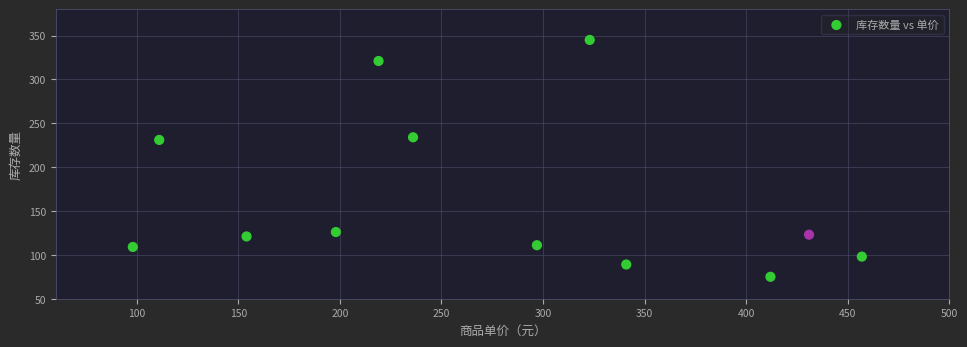

What is the average Y value?

165